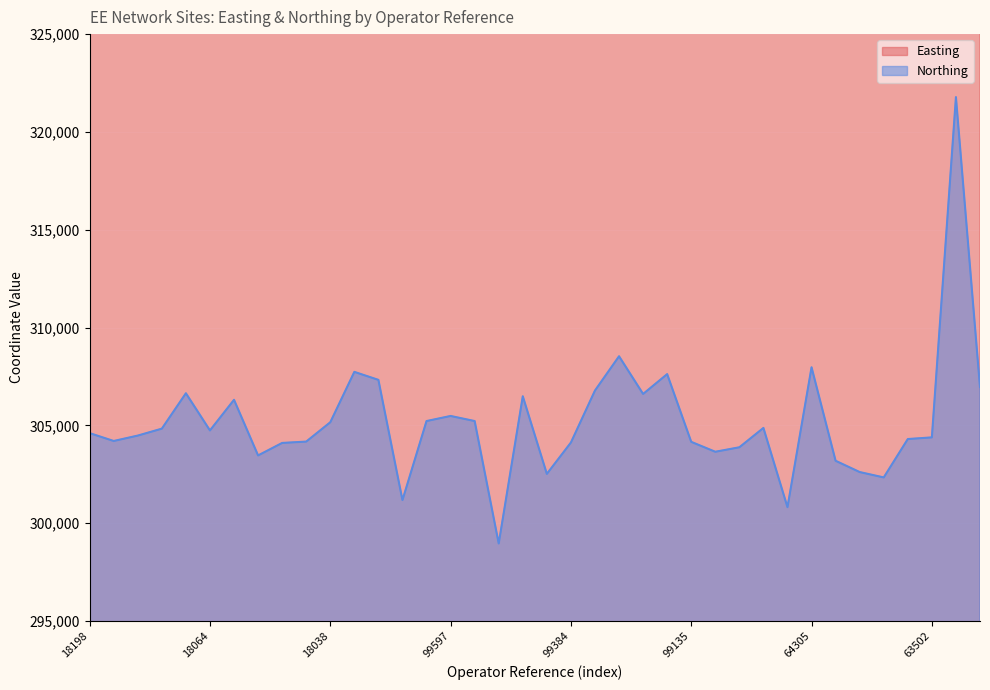

Which label corresponds to the largest value in the chart?

73580